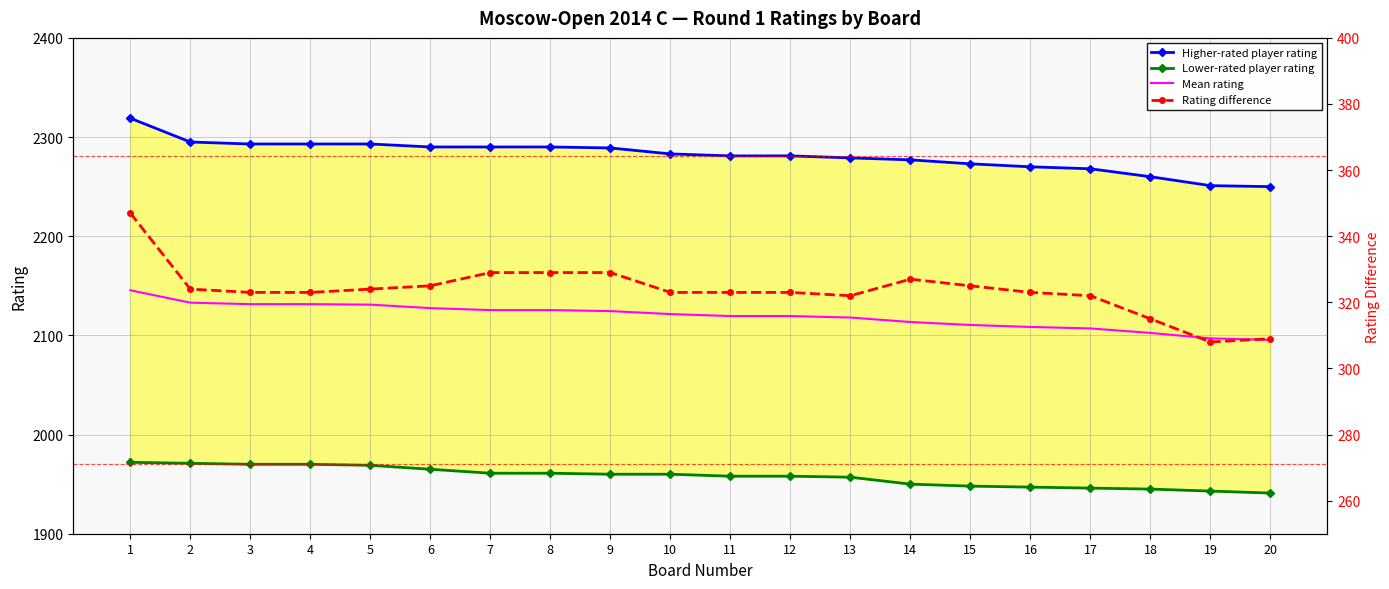

Reading right to left, what are all the values shown in this chart?

Higher-rated player rating: 2250.0	2251.0	2260.0	2268.0	2270.0	2273.0	2277.0	2279.0	2281.0	2281.0	2283.0	2289.0	2290.0	2290.0	2290.0	2293.0	2293.0	2293.0	2295.0	2319.0
Lower-rated player rating: 1941.0	1943.0	1945.0	1946.0	1947.0	1948.0	1950.0	1957.0	1958.0	1958.0	1960.0	1960.0	1961.0	1961.0	1965.0	1969.0	1970.0	1970.0	1971.0	1972.0
Mean rating: 2095.5	2097.0	2102.5	2107.0	2108.5	2110.5	2113.5	2118.0	2119.5	2119.5	2121.5	2124.5	2125.5	2125.5	2127.5	2131.0	2131.5	2131.5	2133.0	2145.5
Rating difference: 309.0	308.0	315.0	322.0	323.0	325.0	327.0	322.0	323.0	323.0	323.0	329.0	329.0	329.0	325.0	324.0	323.0	323.0	324.0	347.0